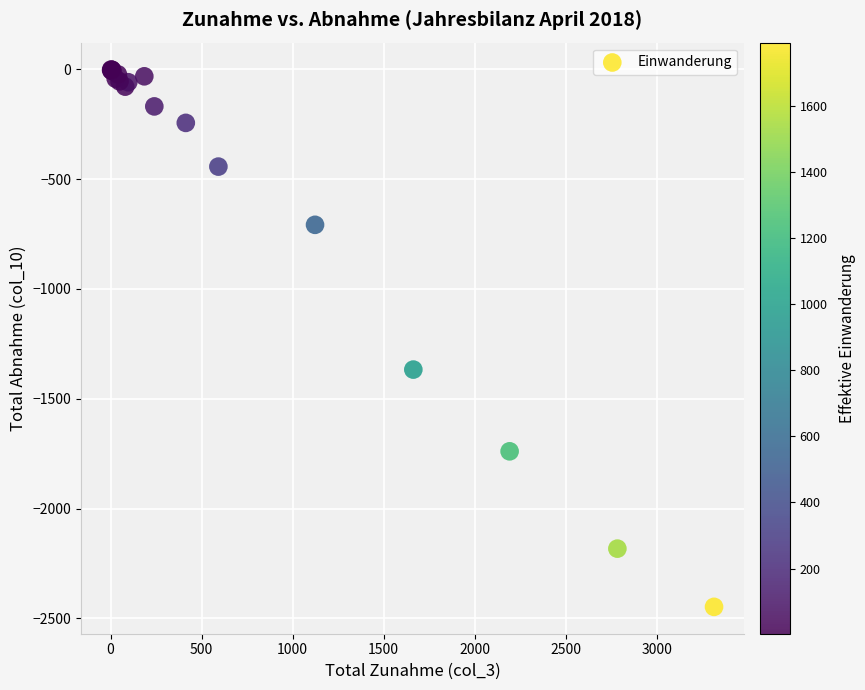

What Y value in the scatter plot is closest to -1224?

-1367